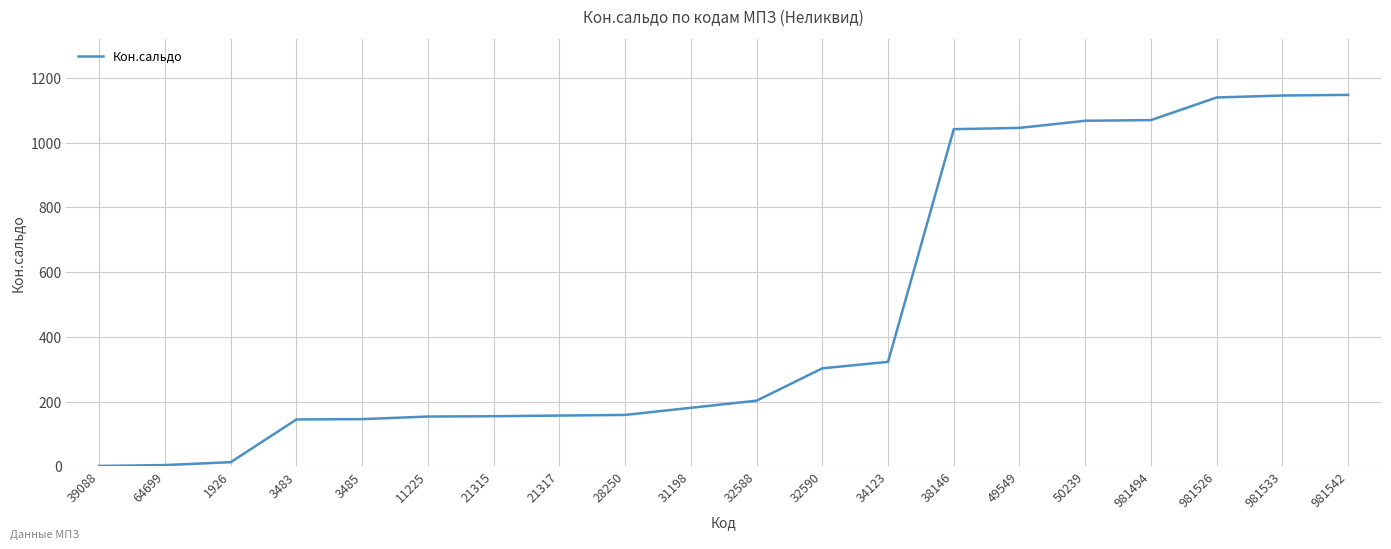

Is it true that the value at 981542 is 1147.7?

True